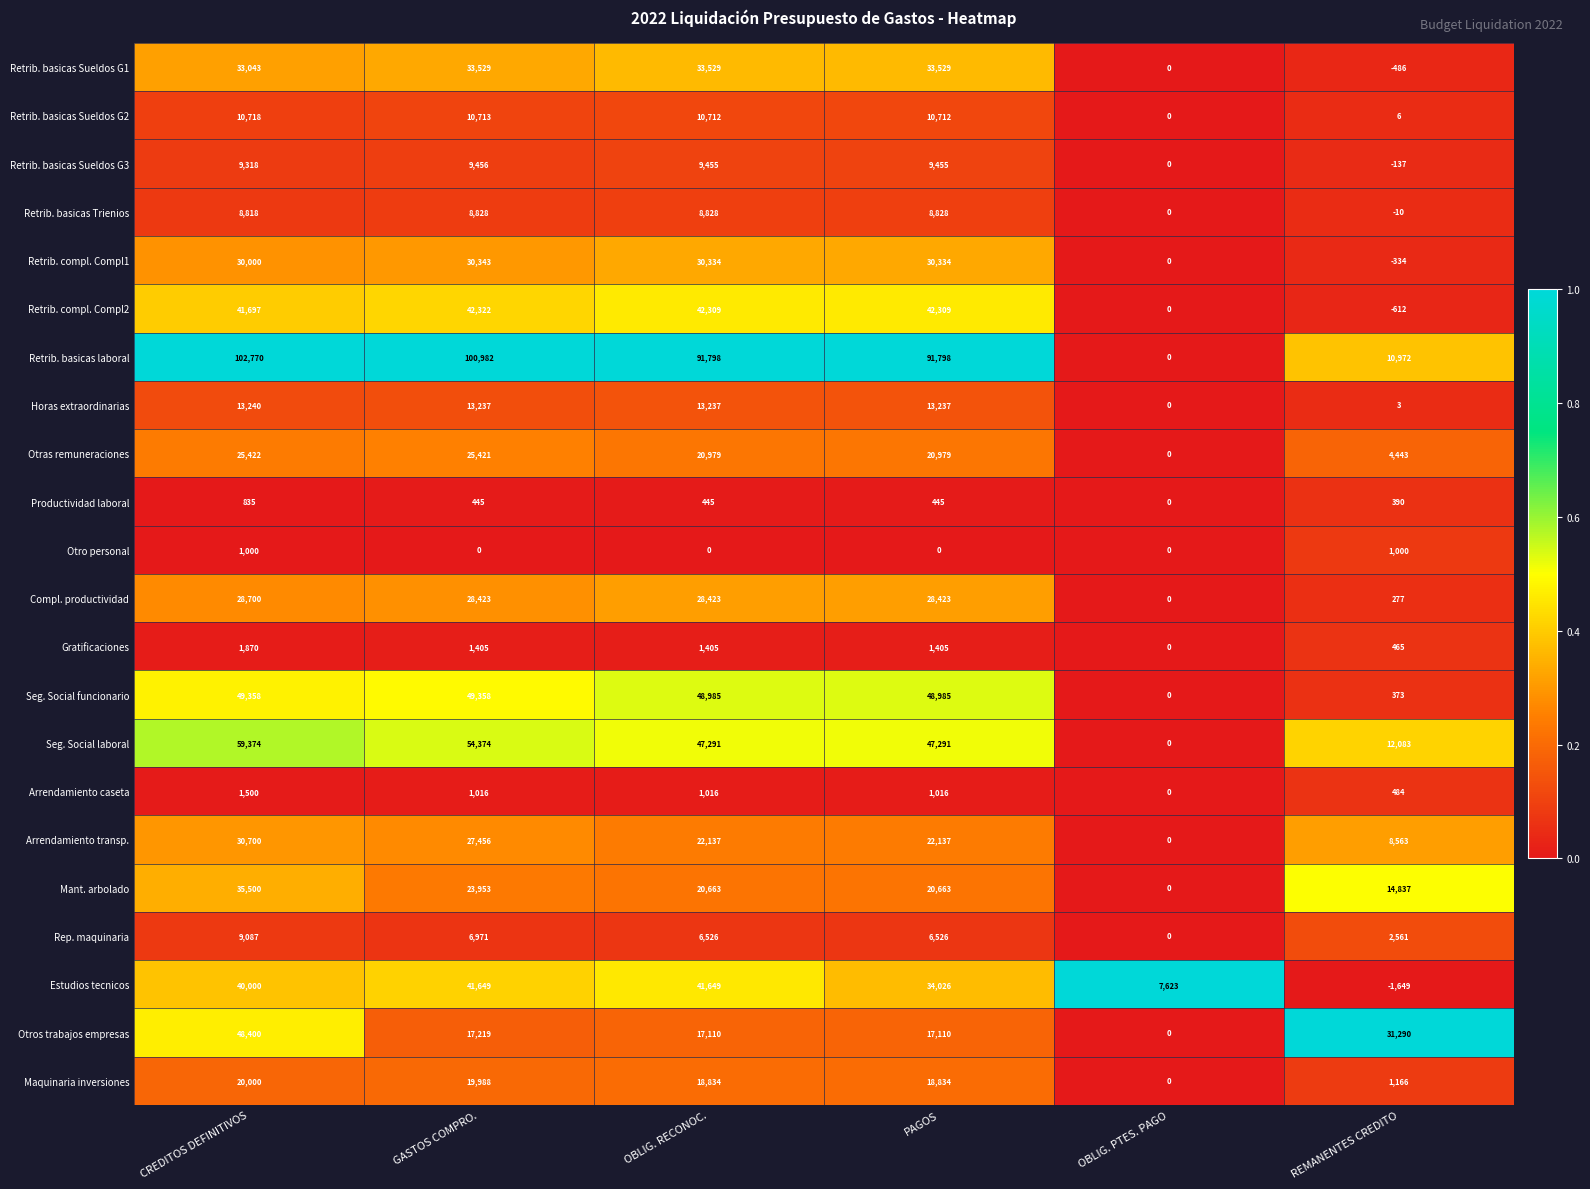

At which category is the sum across all series the highest?

CREDITOS DEFINITIVOS